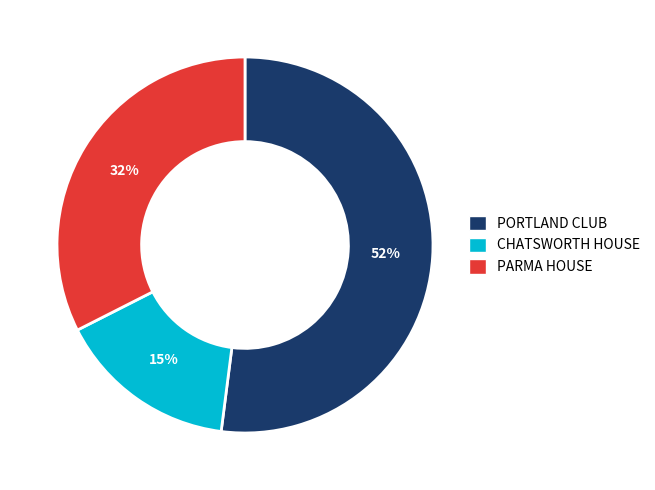

How many slices are in this pie chart?

3